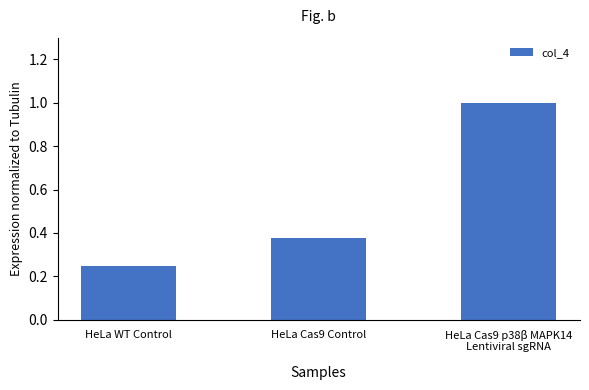

Is it true that the value at HeLa Cas9 p38β MAPK14
Lentiviral sgRNA is 0.3?

False